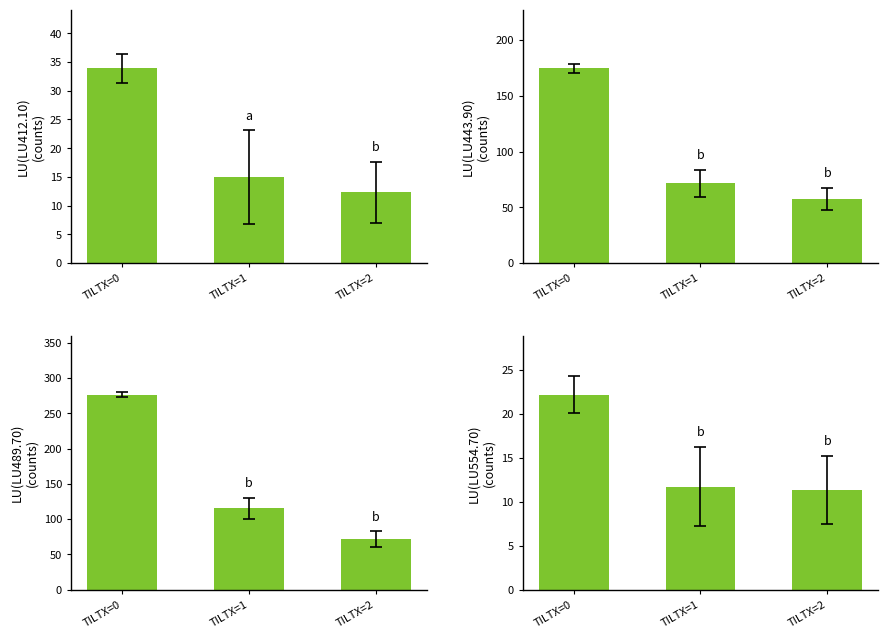

Which series has the largest range (max minus min)?

LU(LU489.70)